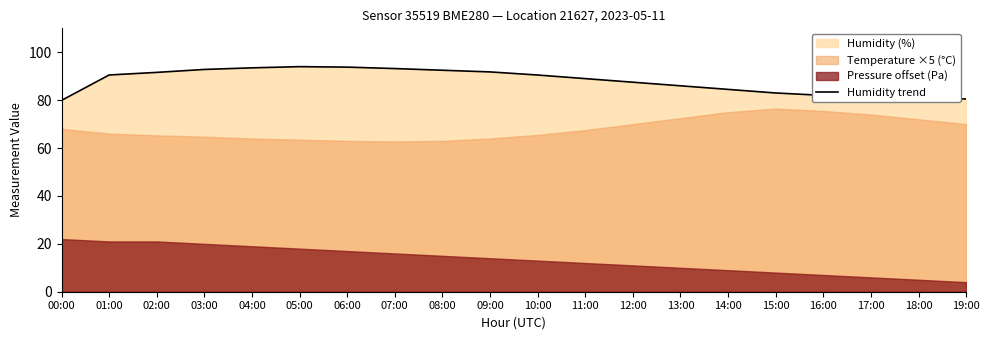

True or false: there are more than 0 points higher than both neighbors.

True